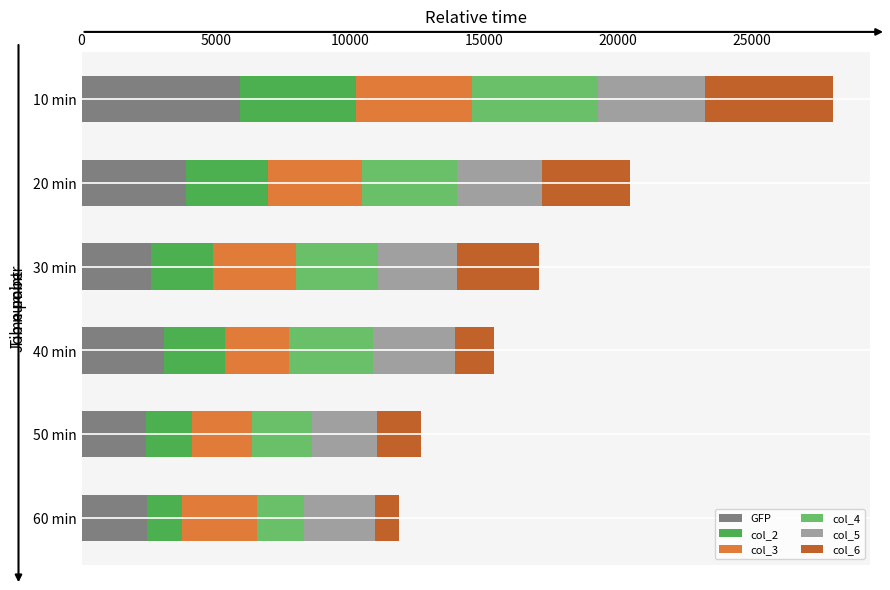

At which label does GFP reach its peak?

10 min